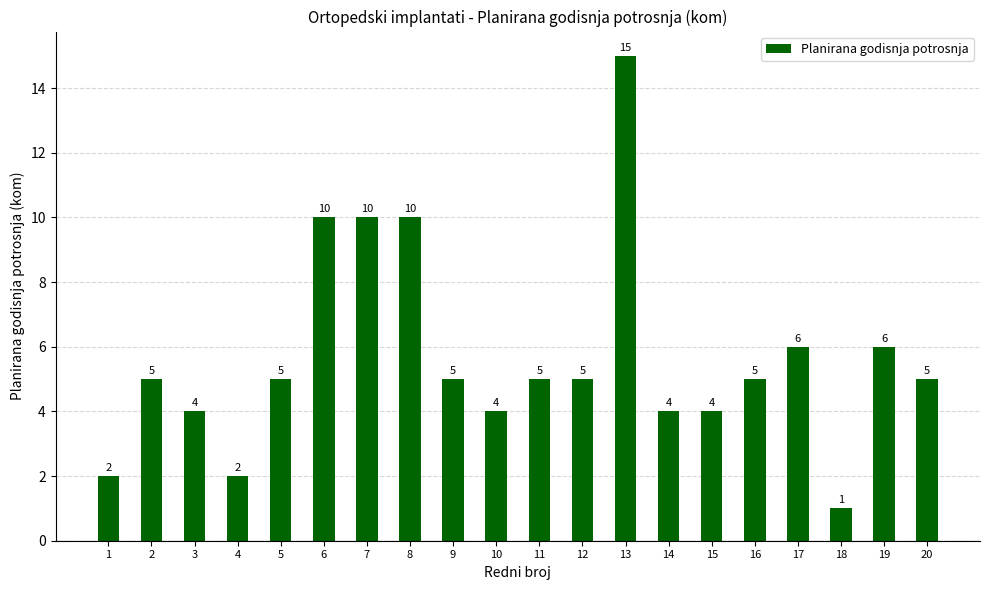

What is the value of the 3rd bar from the left?

4